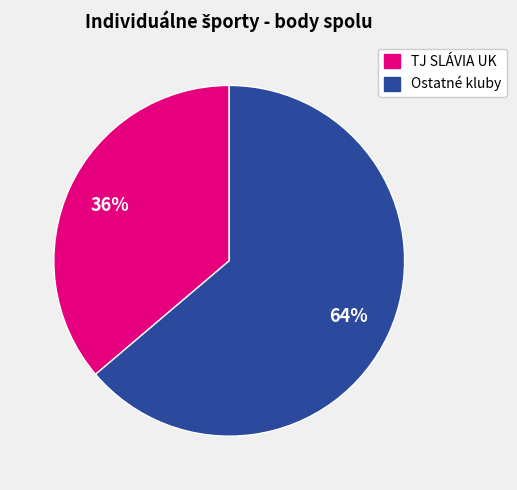

To the nearest percent, what portion does Ostatné kluby represent?

64%